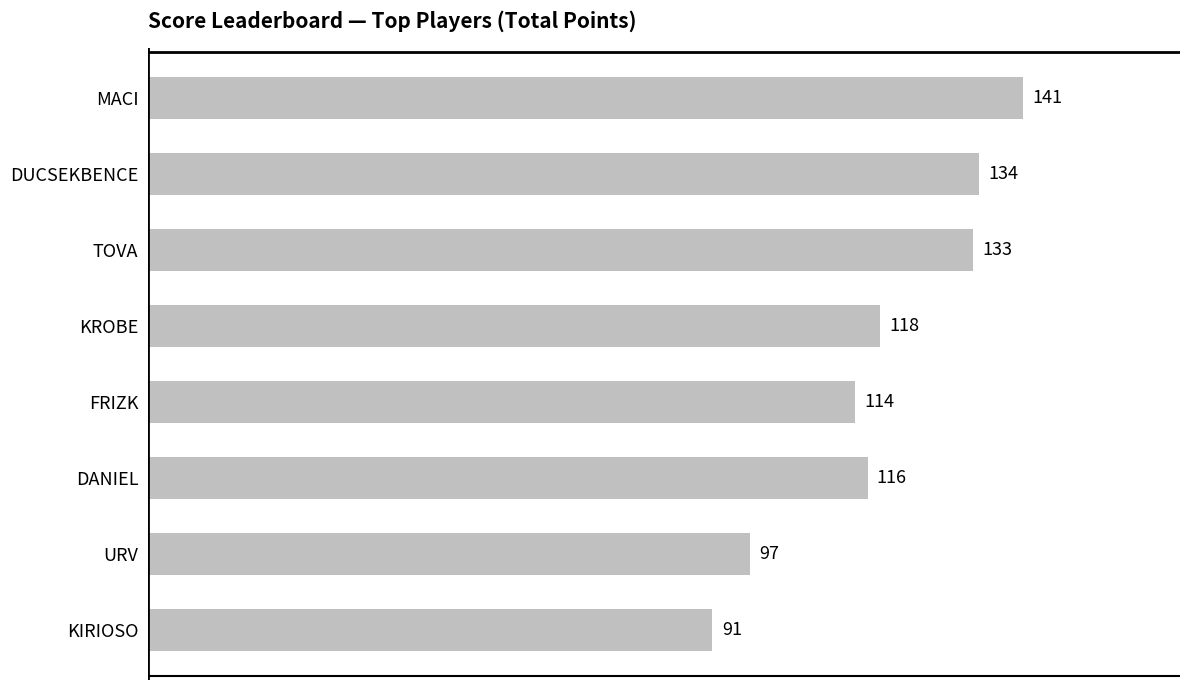

What is the greatest value displayed?

141